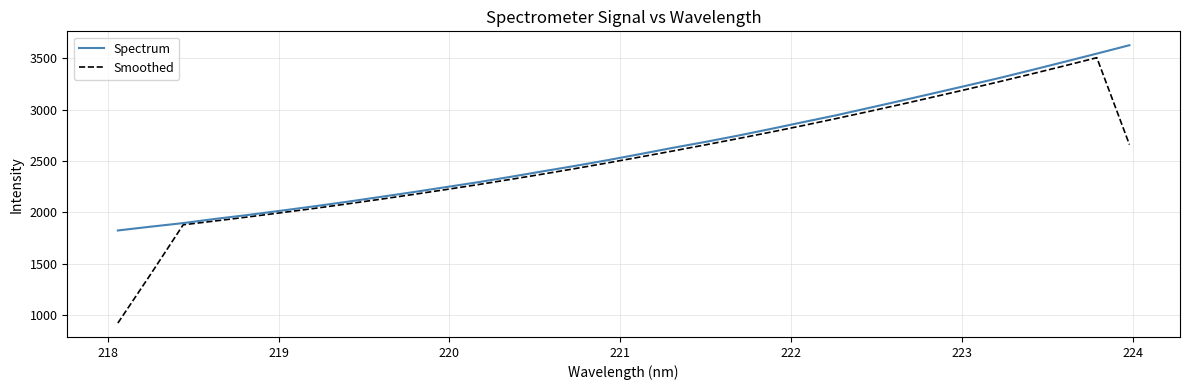

What is the greatest value displayed?

3628.4